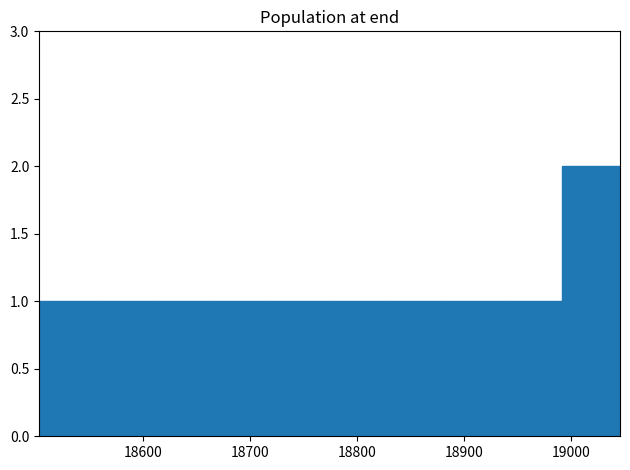

Which range on the x-axis has the tallest bar?

18990 to 19050